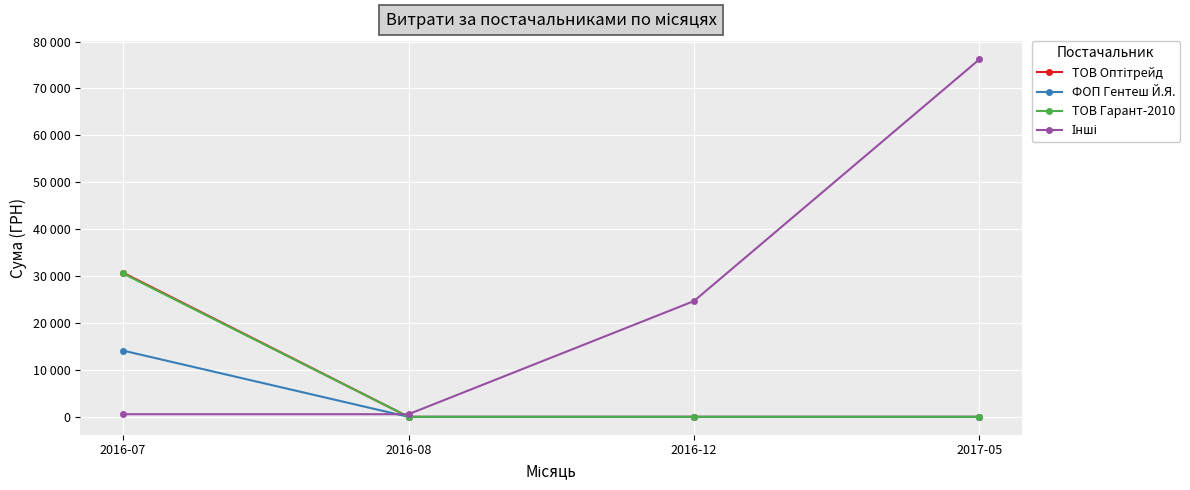

True or false: Інші has a value of 120967.5 at 2017-05.

False